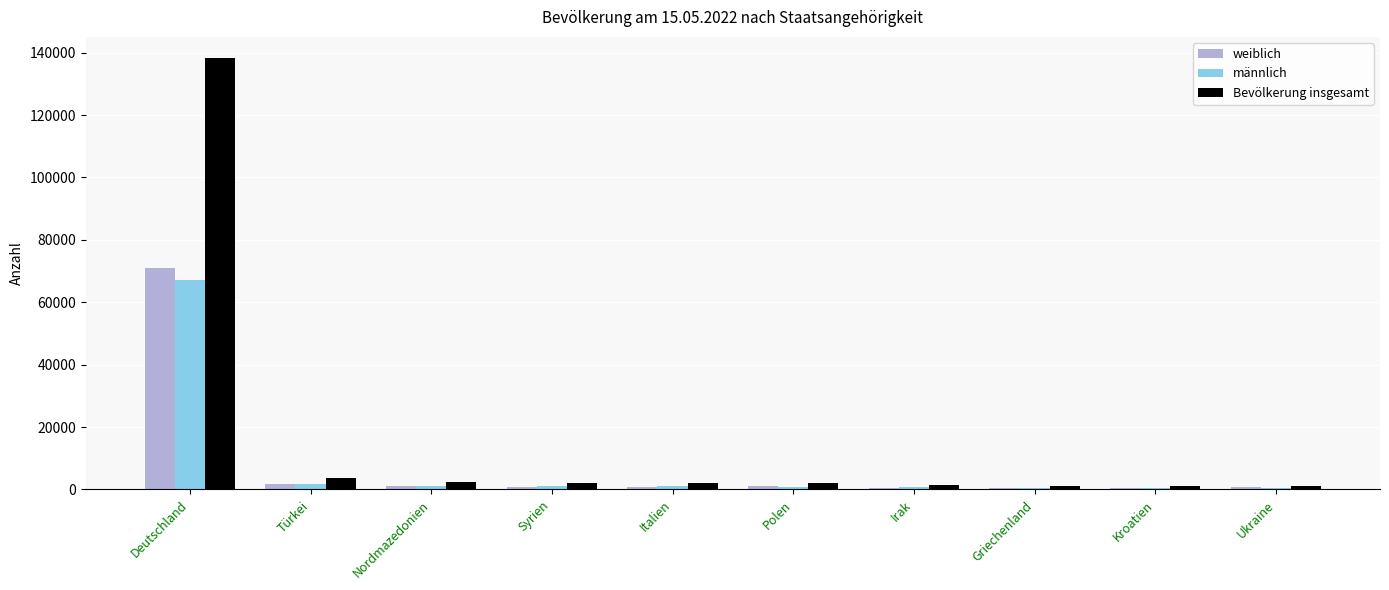

At which category is the sum across all series the highest?

Deutschland